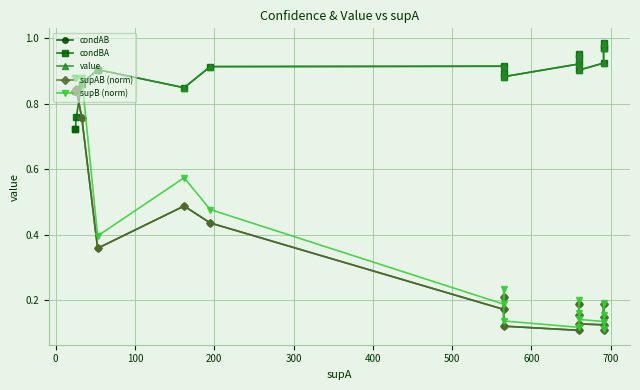

How many series are shown in this chart?

5